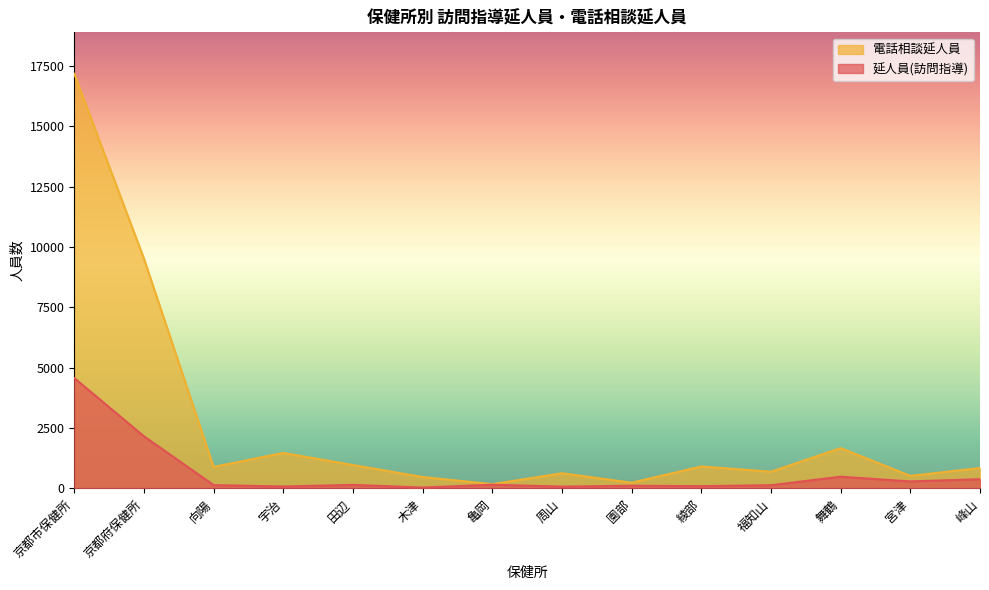

True or false: 延人員(訪問指導) and 電話相談延人員 intersect in this chart.

False